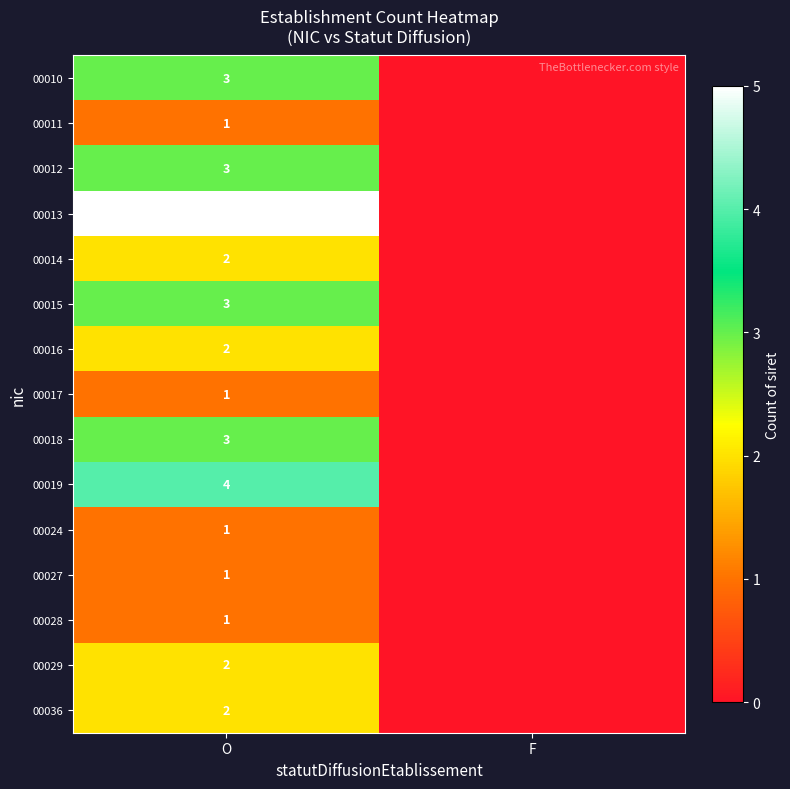

At which category is the sum across all series the highest?

O